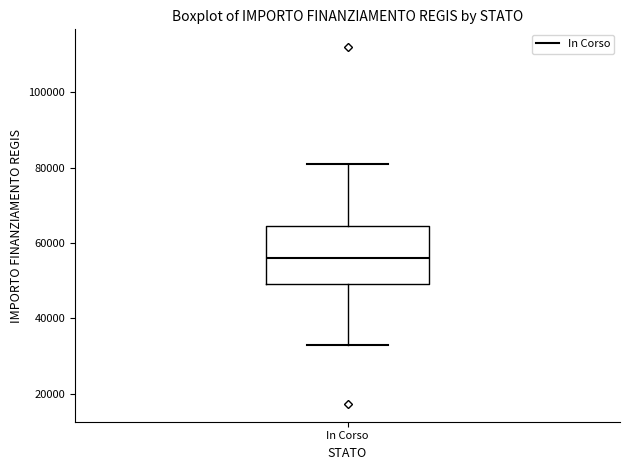

Transcribe this box plot: give where the median line is, the range the box spans, and where the two whiskers end, as read against the y-axis. The values are not printed on the chart, so give them approximately, as read against the axis.

median 56000, box 50000 to 64000, whiskers 32000 to 80000